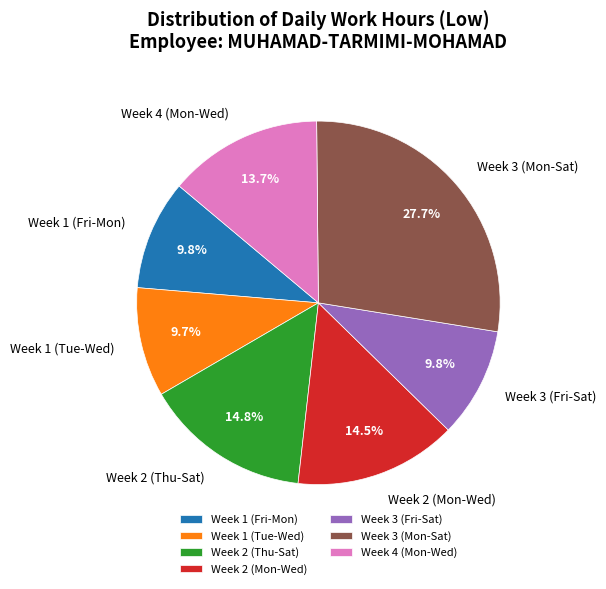

Combined, do Week 3 (Mon-Sat) and Week 1 (Fri-Mon) account for over 50%?

No